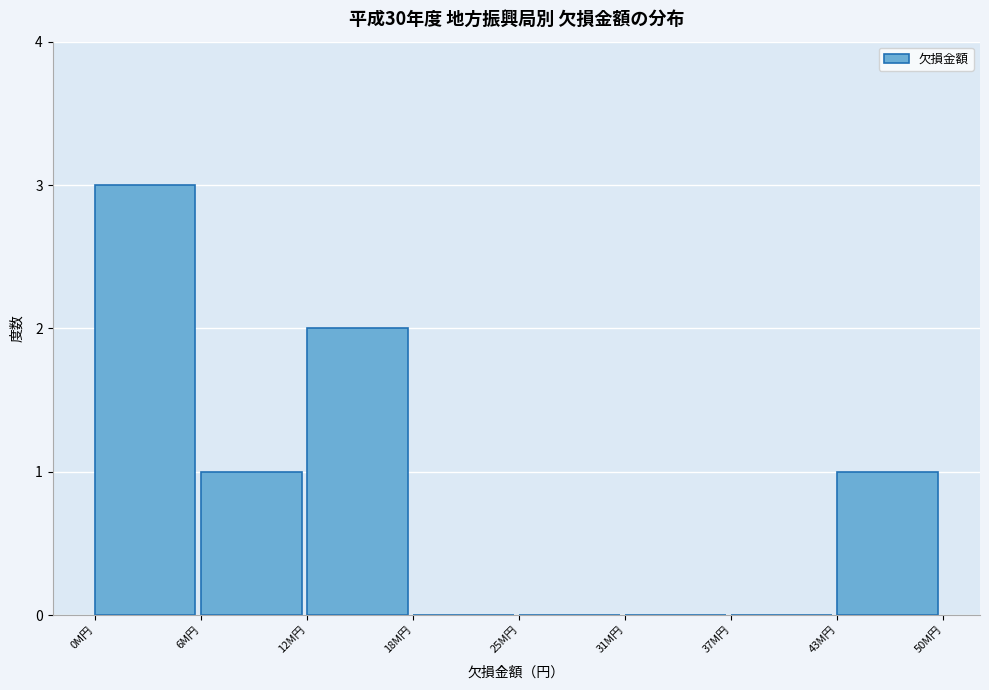

Reading right to left, list all the values displayed in this chart.

43M円=1	37M円=0	31M円=0	25M円=0	18M円=0	12M円=2	6M円=1	0M円=3